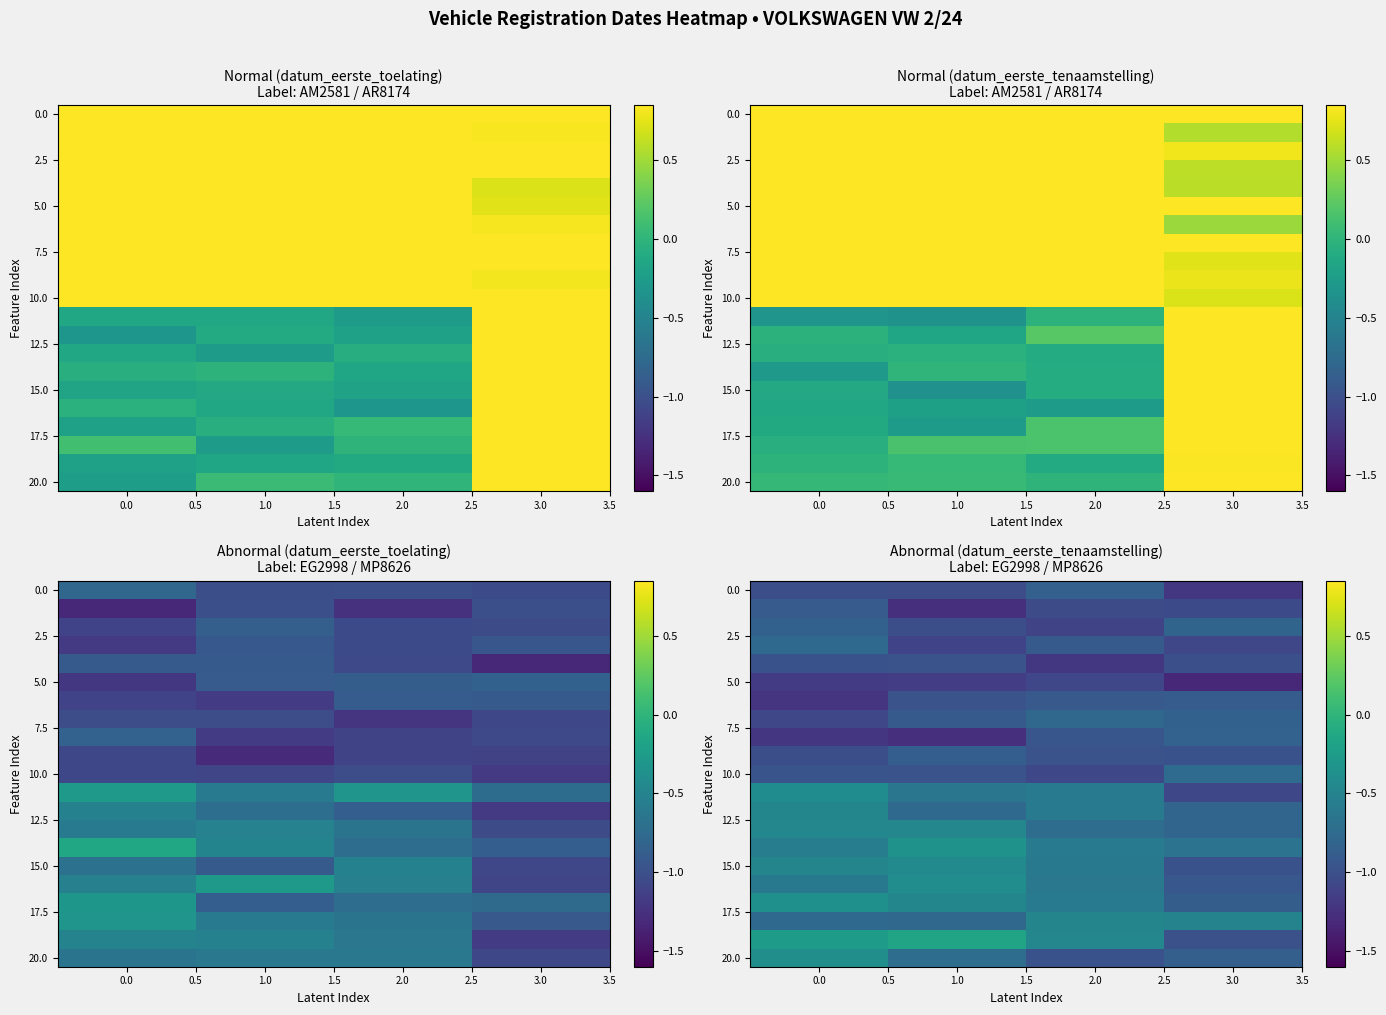

What is the spread (max minus min) of values at 1.0?

1.1